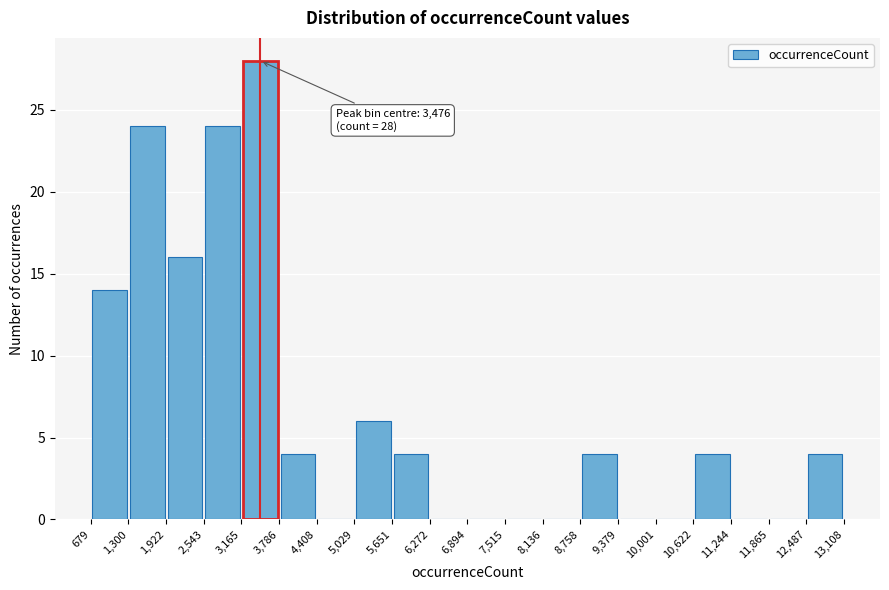

Over which range of the x-axis is the bar tallest?

3,165 to 3,786